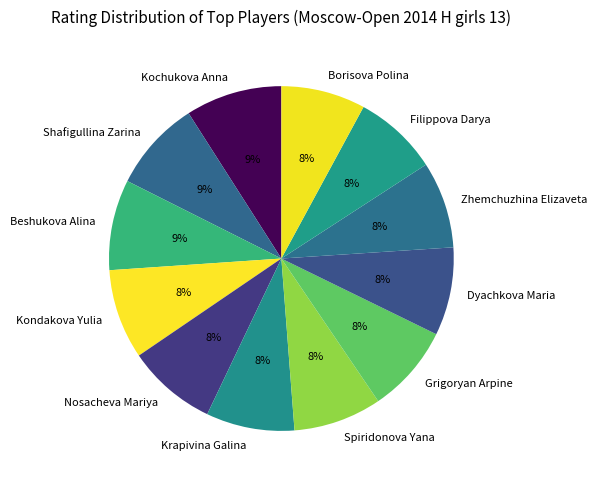

How many segments does this pie chart have?

12